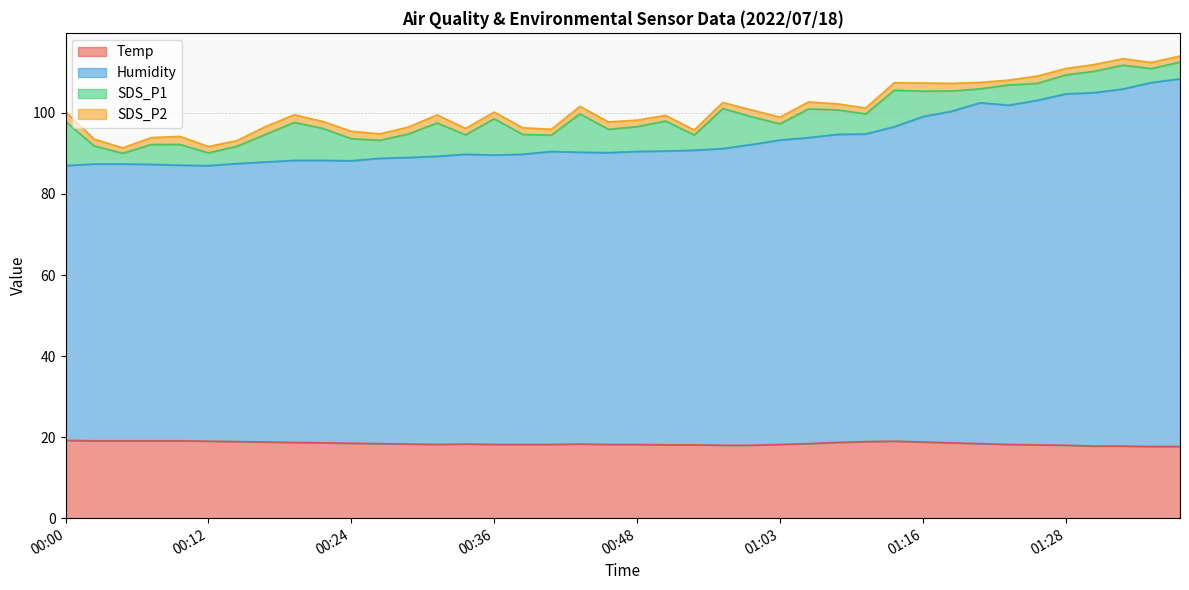

Which has a higher value, 01:25 or 00:29?

00:29